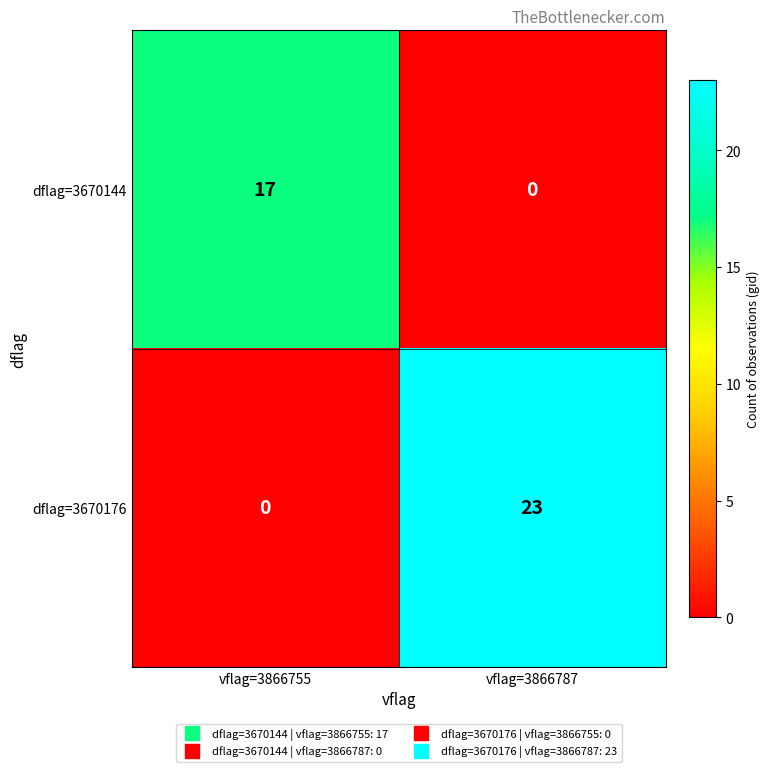

Which series has the largest total across all categories?

dflag=3670176